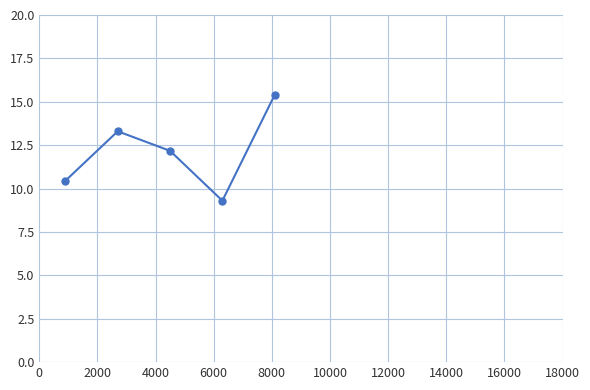

How many distinct data groups are displayed?

1